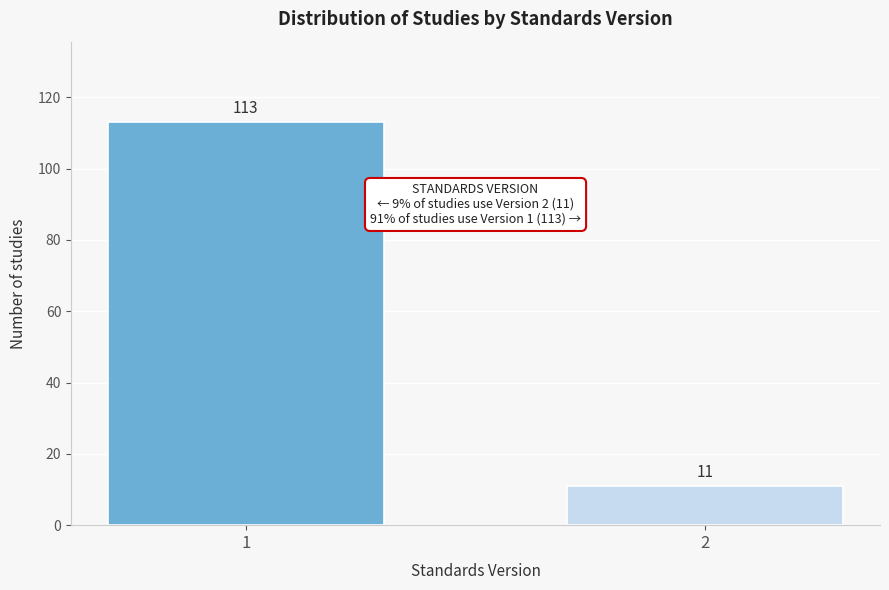

Reading left to right, transcribe all the data shown in this chart.

113	11